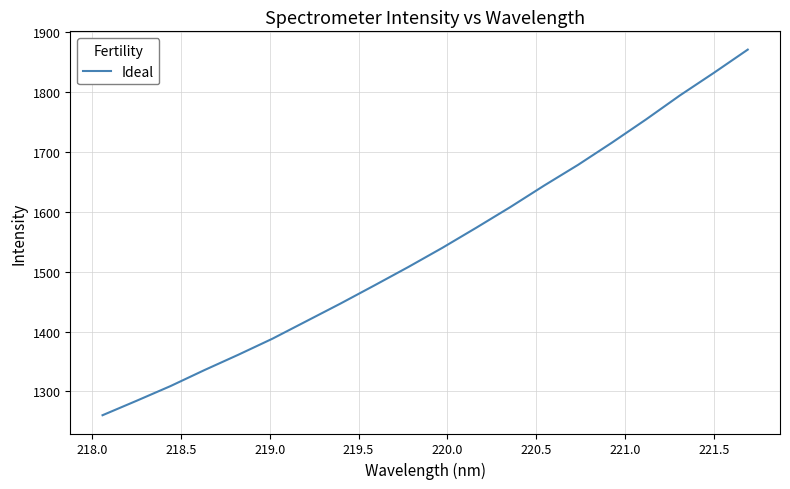

What is the maximum value shown in the chart?

1870.8